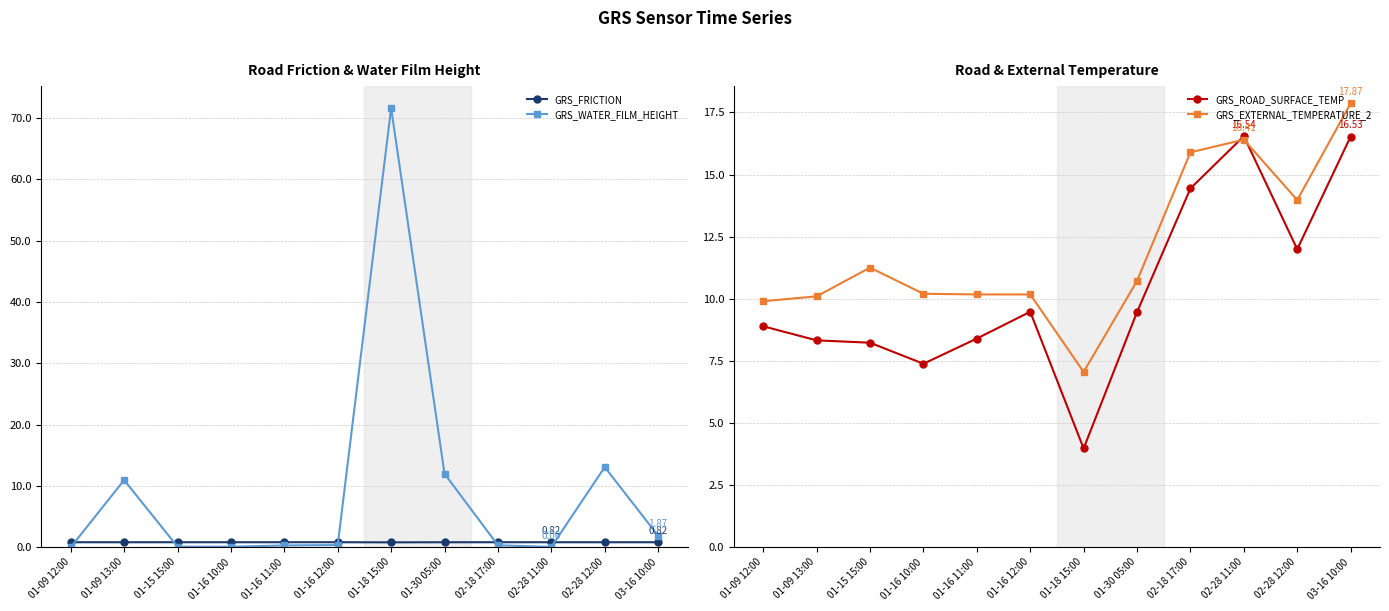

In GRS_ROAD_SURFACE_TEMP, how many points are higher than both neighbors (excluding endpoints)?

2